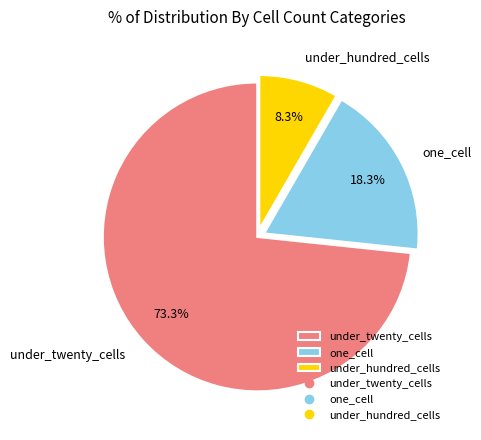

What is the majority slice?

under_twenty_cells